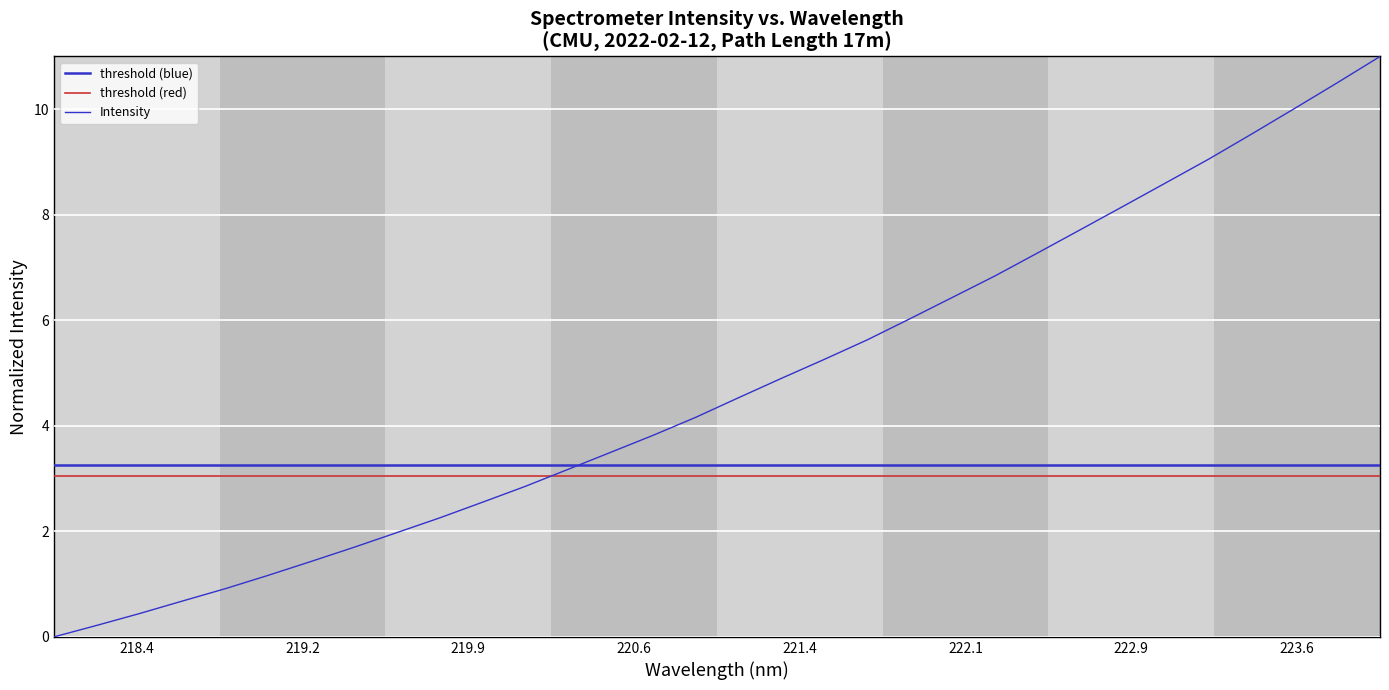

What is the maximum value shown in the chart?

11.0